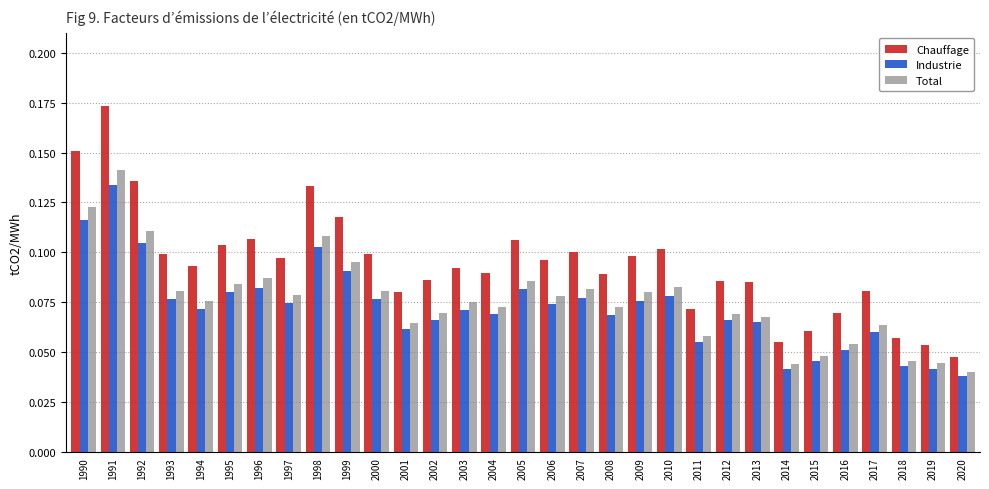

Which series changed the most between 1990 and 1997?

Chauffage